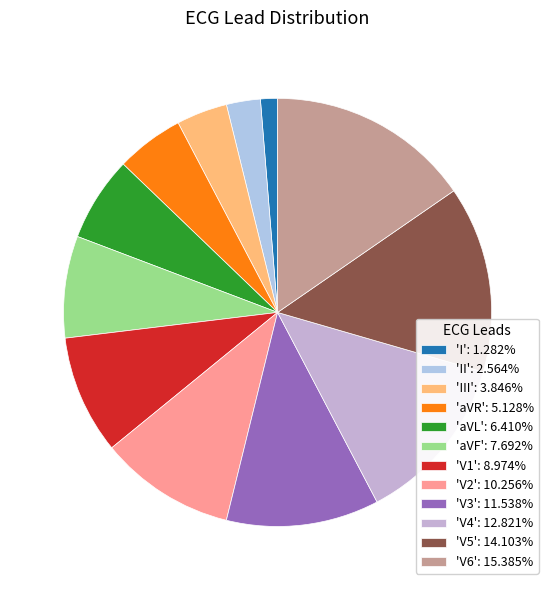

How many segments does this pie chart have?

12